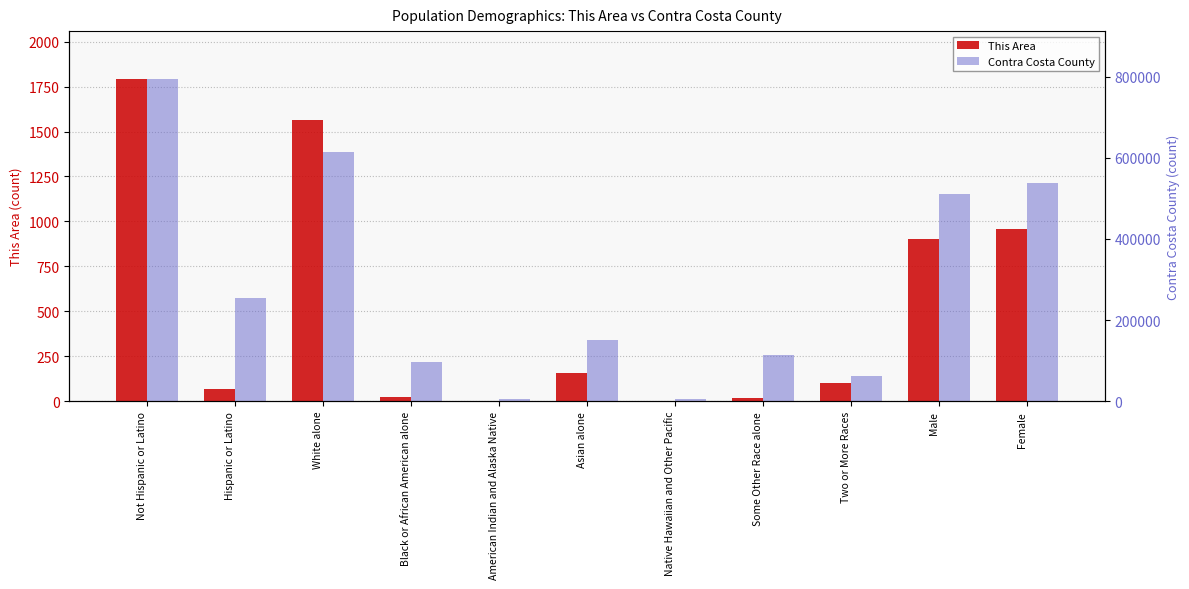

Which series has the widest spread of values?

This Area